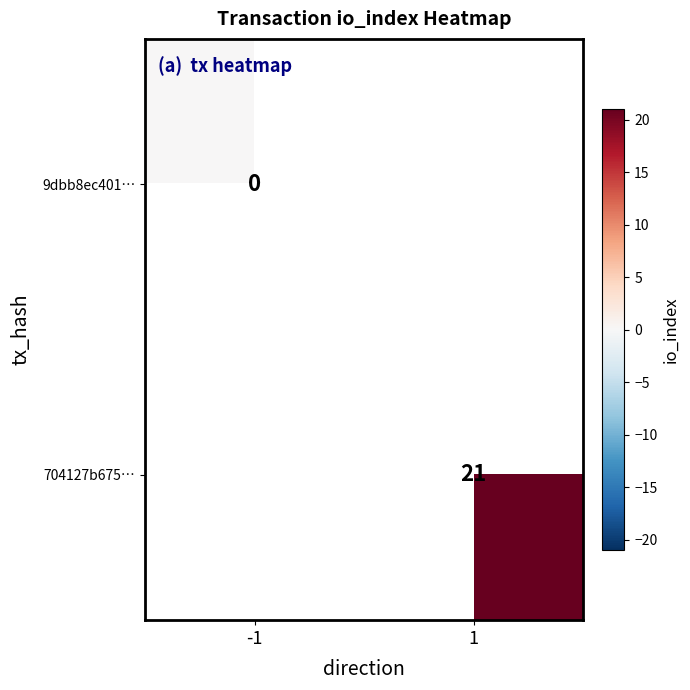

Is the value of 9dbb8ec401… at -1 greater than the value of 704127b675… at 1?

No